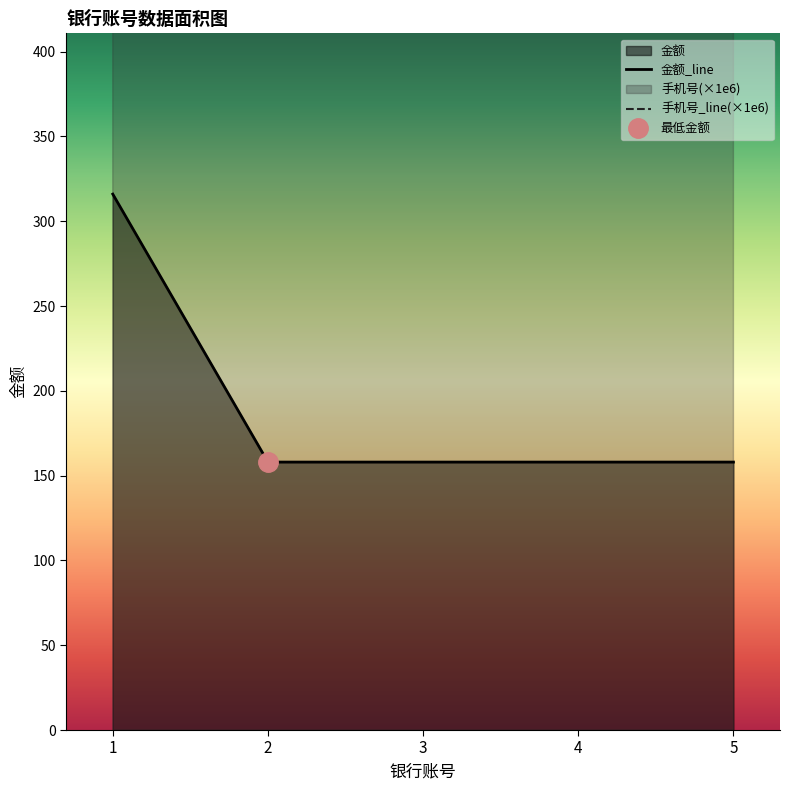

Reading left to right, what are all the values shown in this chart?

金额_line: 316.0	158.0	158.0	158.0	158.0
手机号_line(×1e6): 18855.3	18755.3	15056.5	13685.5	13966.0